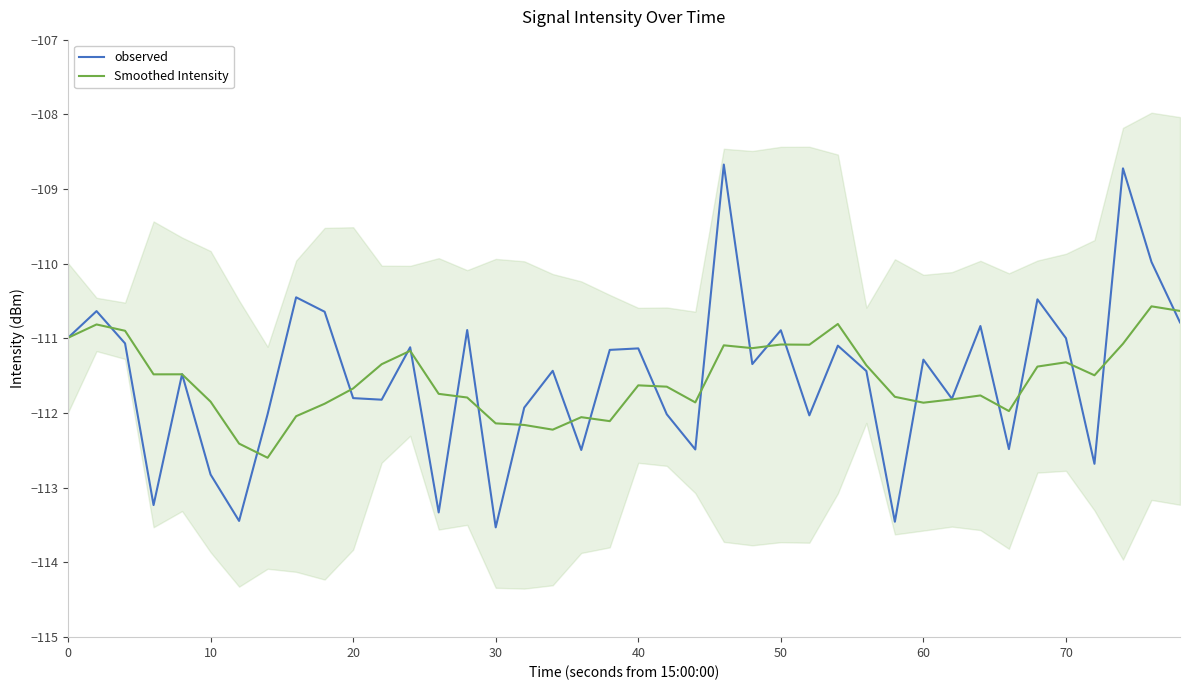

Count the number of categories in the chart.

40